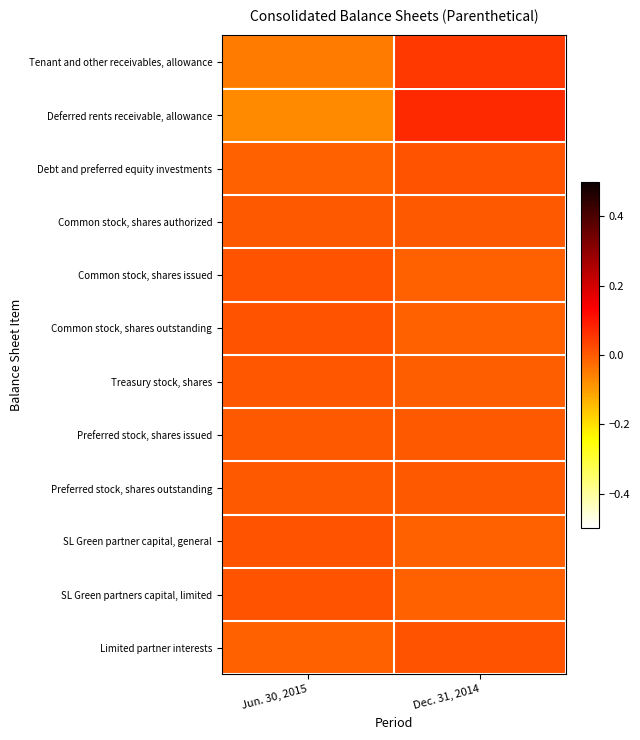

Which category has the lowest value across all series?

Jun. 30, 2015